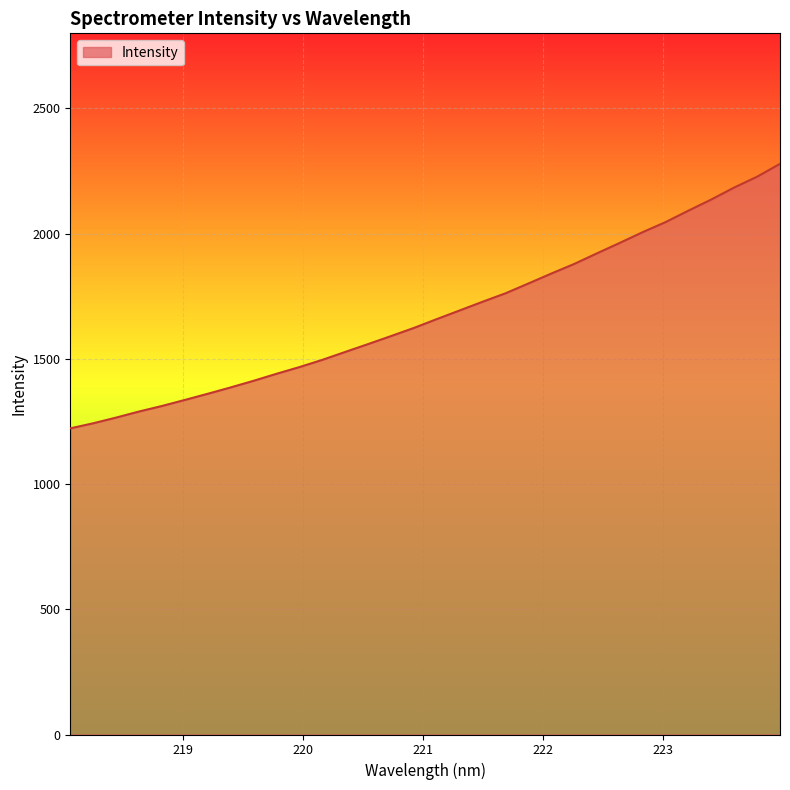

What is the difference between the maximum and minimum values?

1056.4